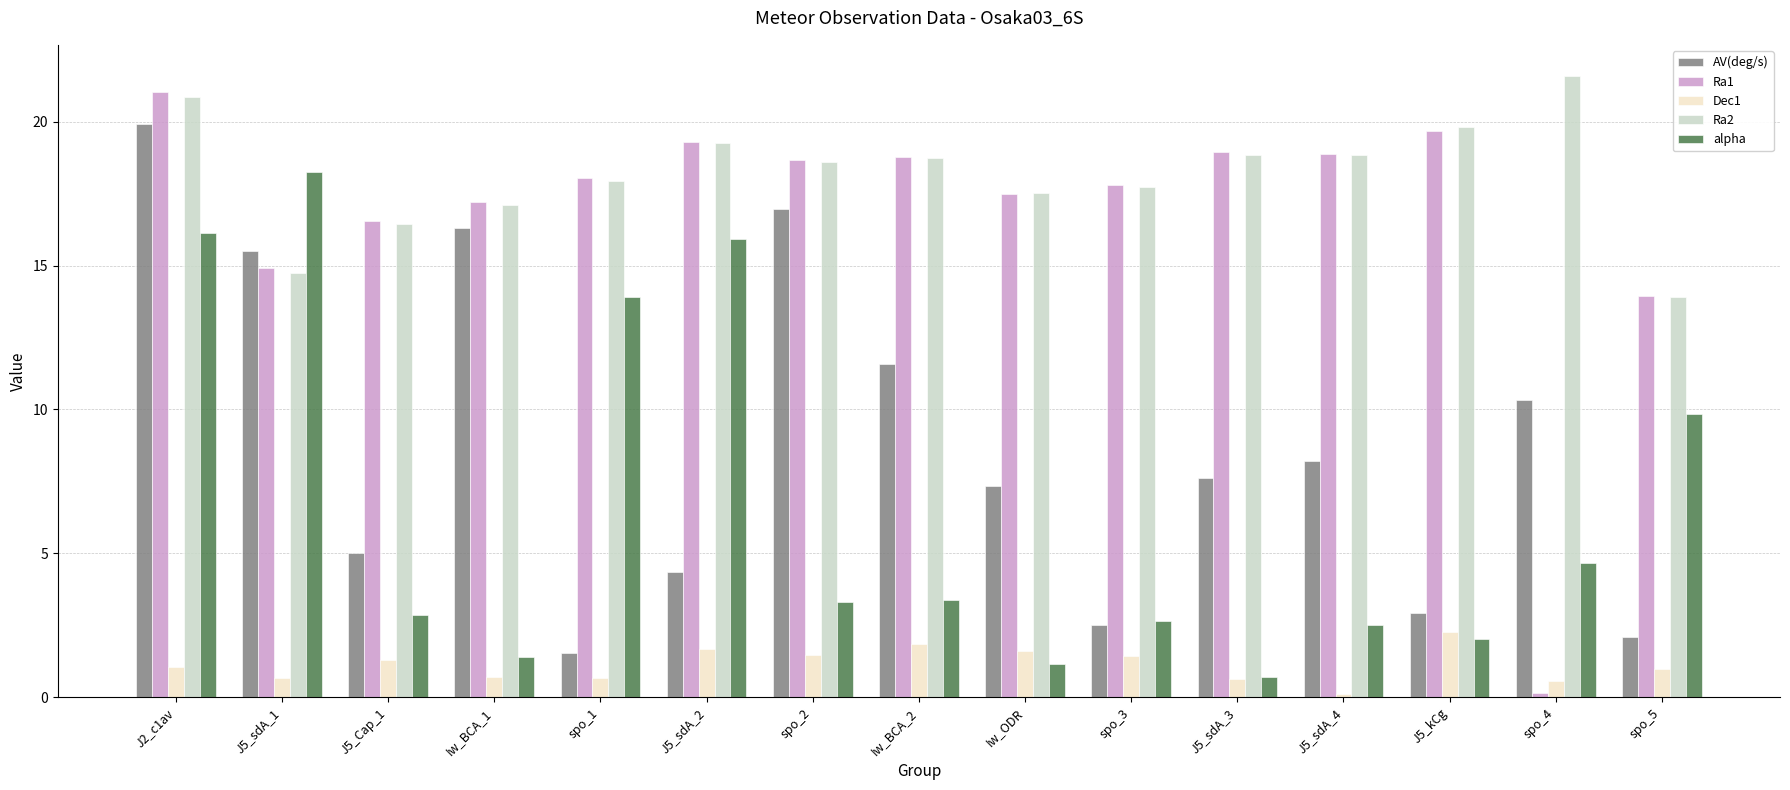

What is the lowest value of the Ra1 series?

0.2